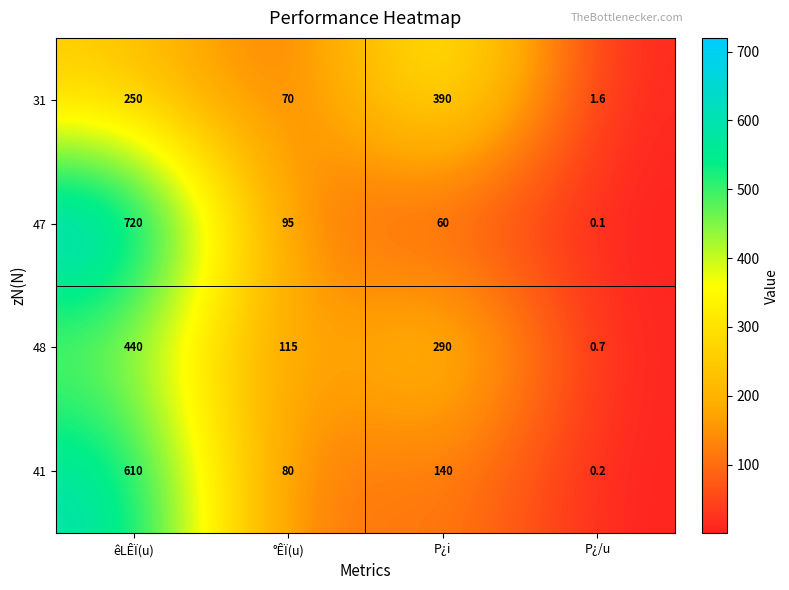

Reading left to right, what are all the values shown in this chart?

31: 250.0	70.0	390.0	1.6
47: 720.0	95.0	60.0	0.1
48: 440.0	115.0	290.0	0.7
41: 610.0	80.0	140.0	0.2